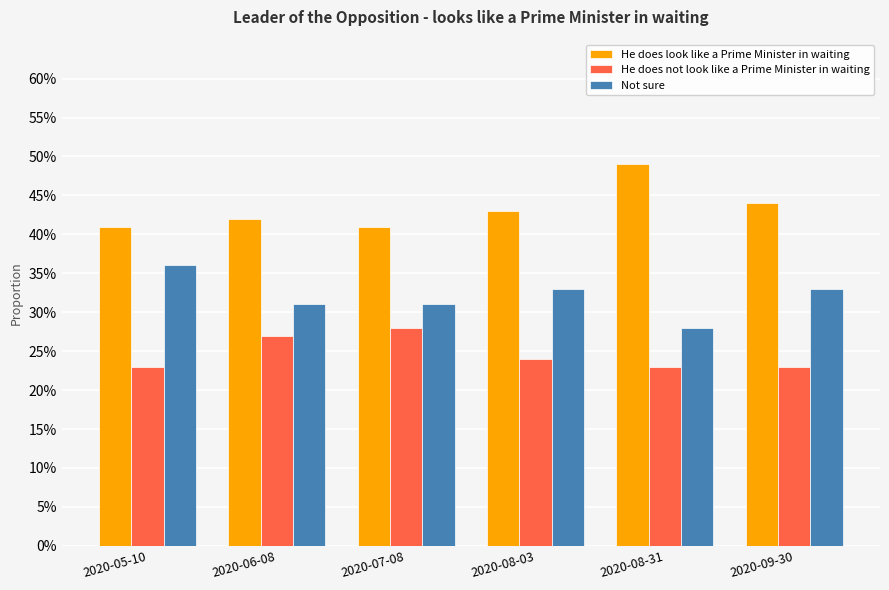

What are all the series names shown in the legend?

He does look like a Prime Minister in waiting, He does not look like a Prime Minister in waiting, Not sure